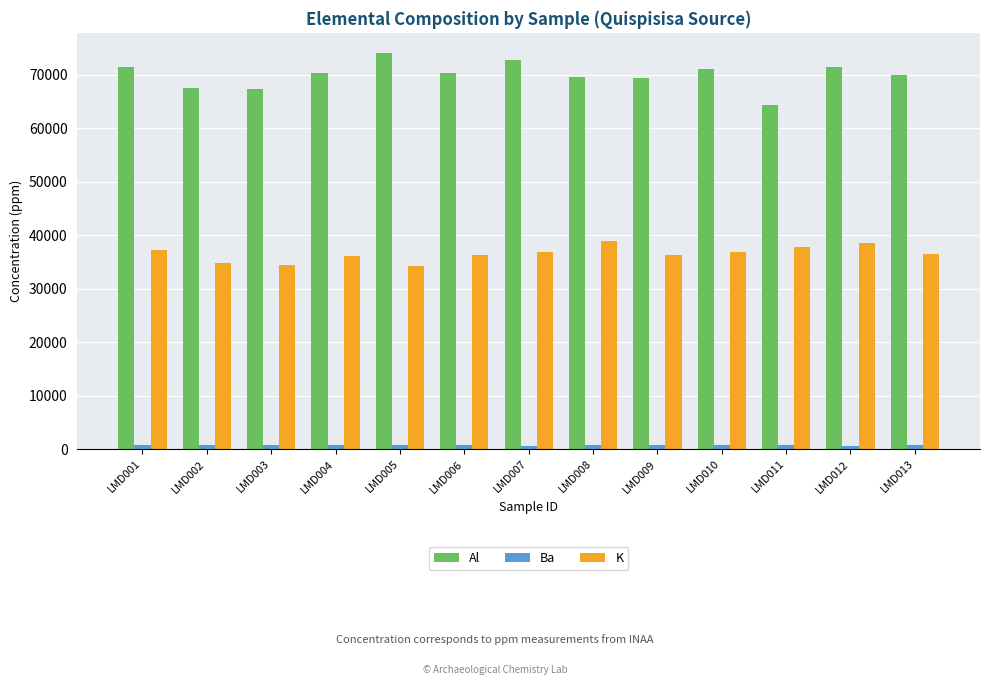

Rank the series by their maximum value, from highest to lowest.

Al, K, Ba